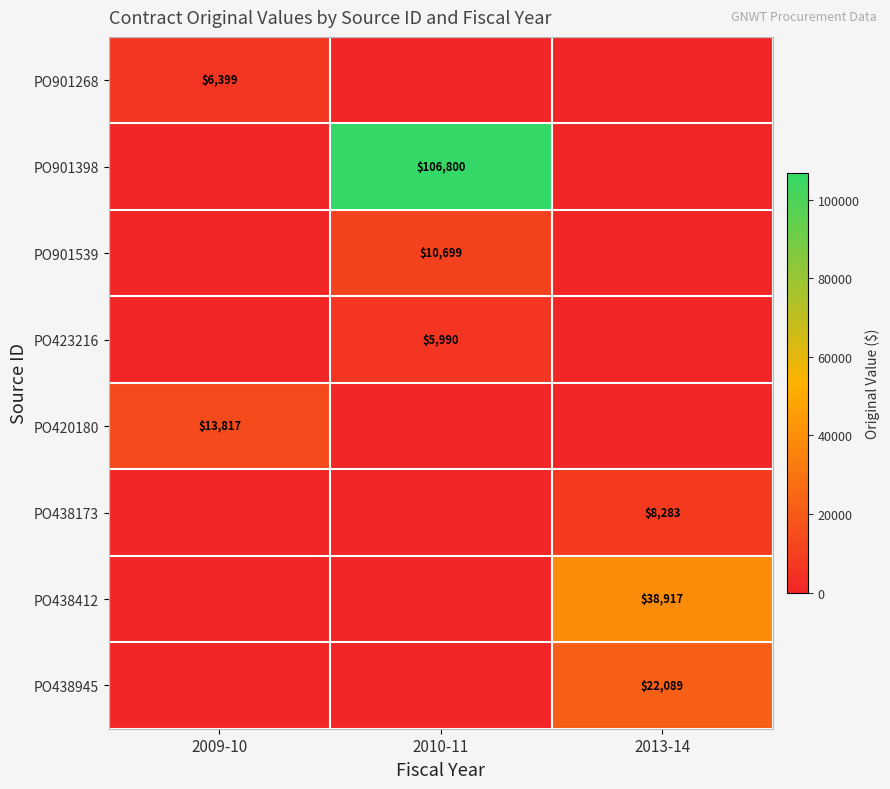

The value of PO438412 at 2013-14 is 38917. True or false?

True